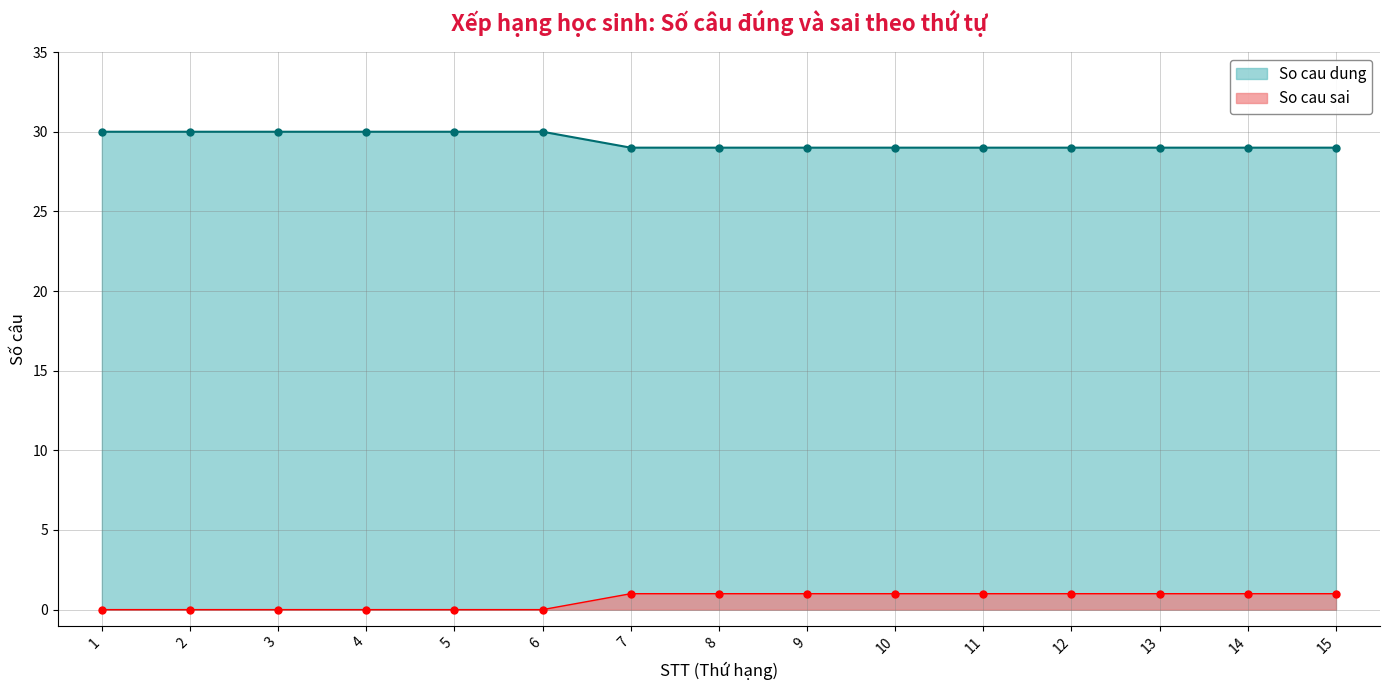

How many values in the So cau dung series exceed 29?

6